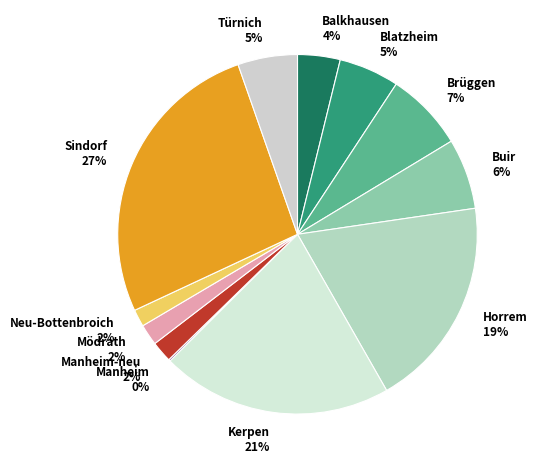

Combined, do Kerpen and Buir account for over 50%?

No